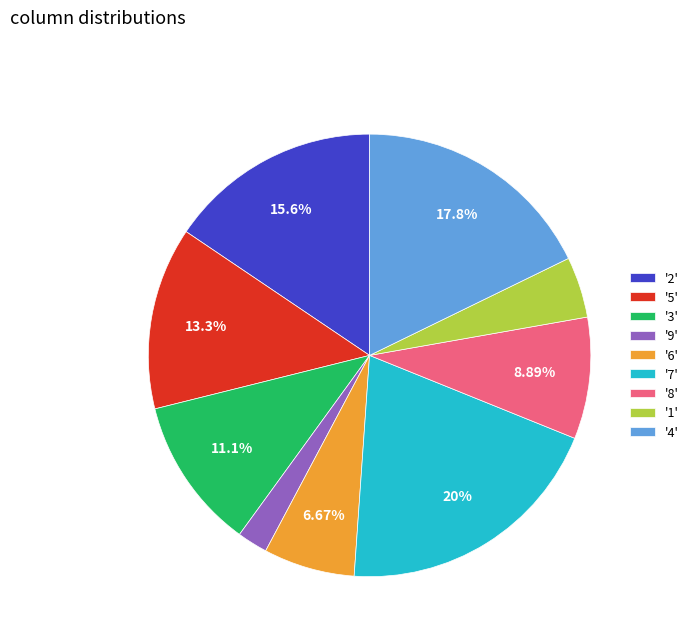

Which has a higher value, '8' or '6'?

'8'